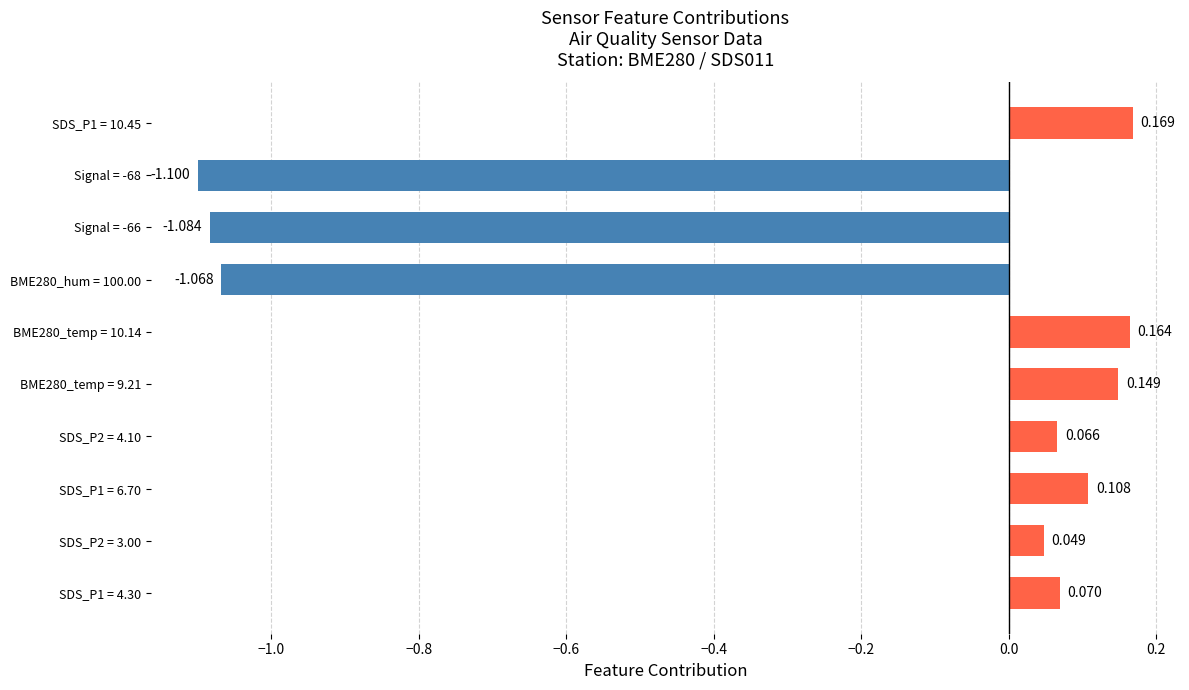

How many positive values are there?

7